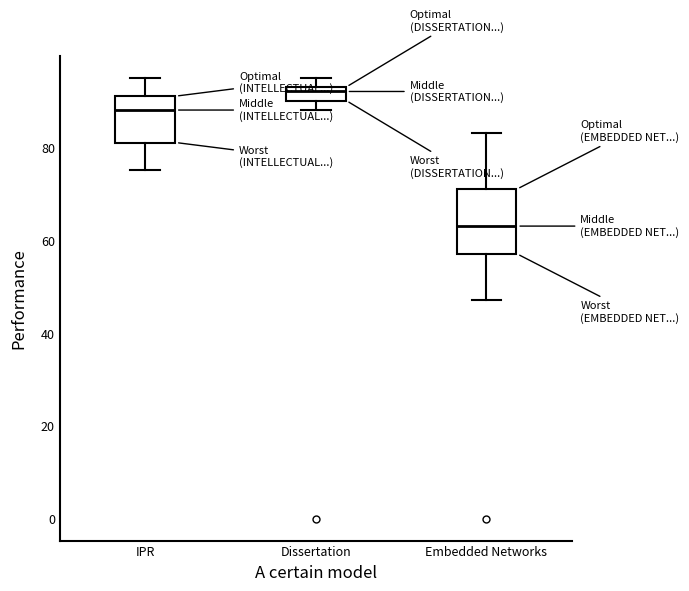

Reading left to right, read every box against the y-axis: the position of its median line, the range the box covers, and the ends of its whiskers. The values are not printed on the chart, so give them approximately, as read against the axis.

IPR: median 88, box 82 to 92, whiskers 76 to 96
Dissertation: median 92, box 90 to 94, whiskers 88 to 96
Embedded Networks: median 64, box 58 to 72, whiskers 48 to 84